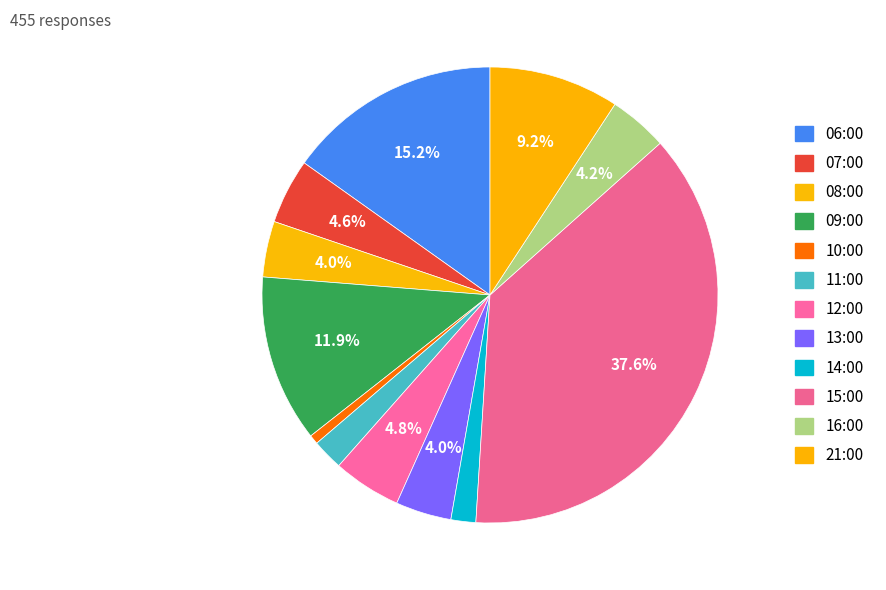

How many slices are in this pie chart?

12